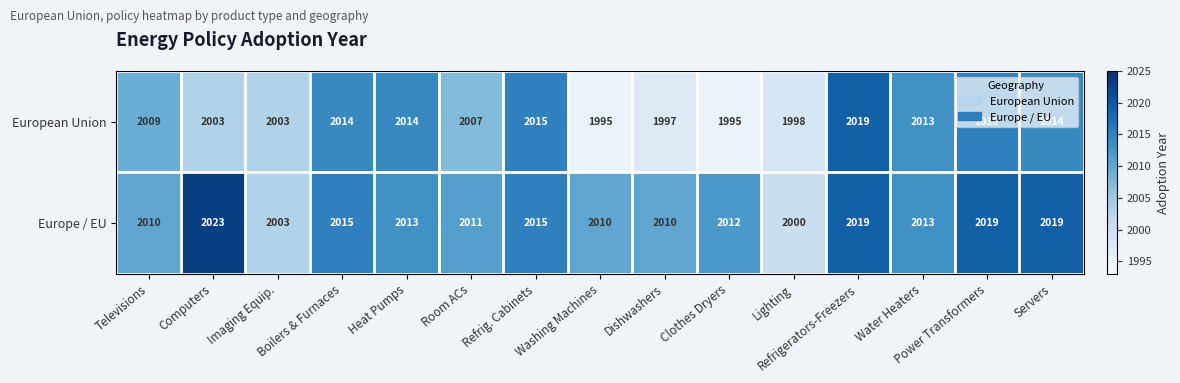

What is the greatest value displayed?

2023